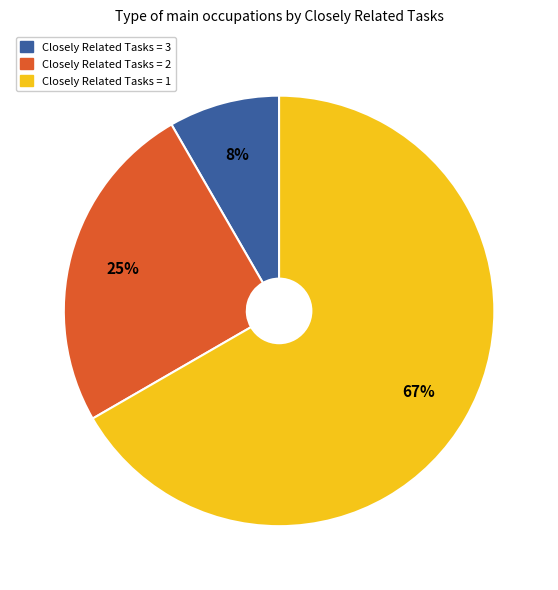

Is it true that Closely Related Tasks = 3 is 23% of the pie?

False